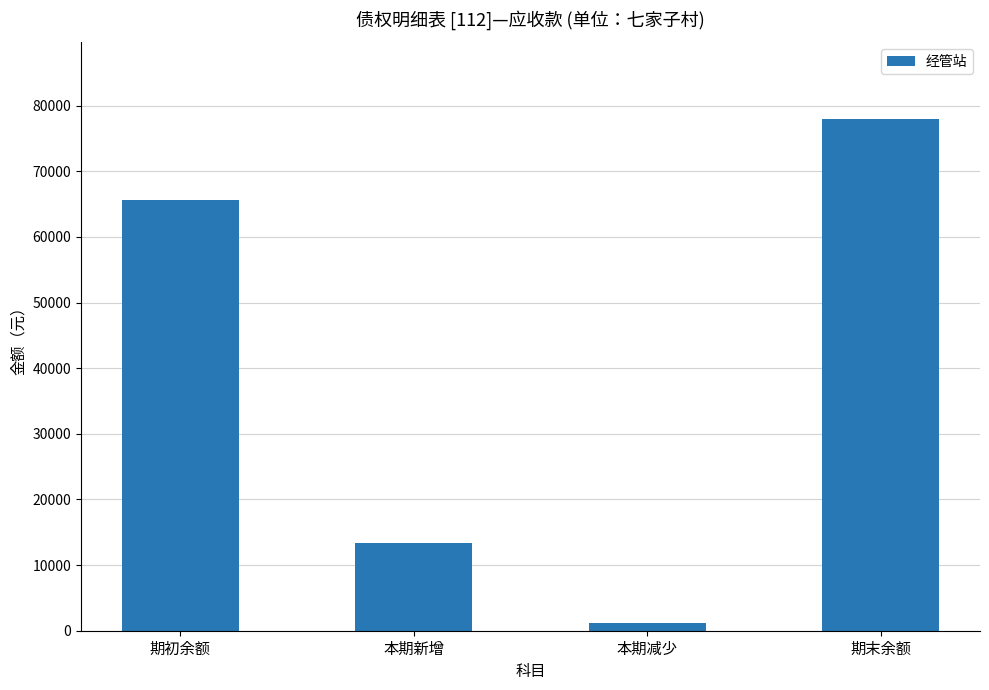

True or false: the data shows 54211 at 期末余额.

False